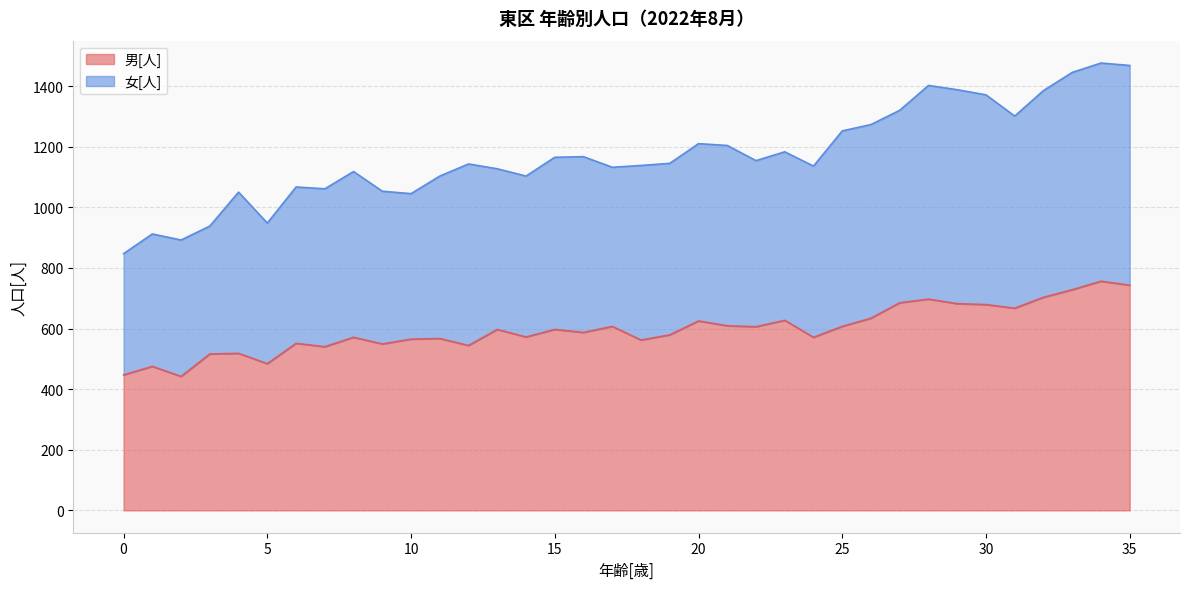

How many data points does each series have?

36